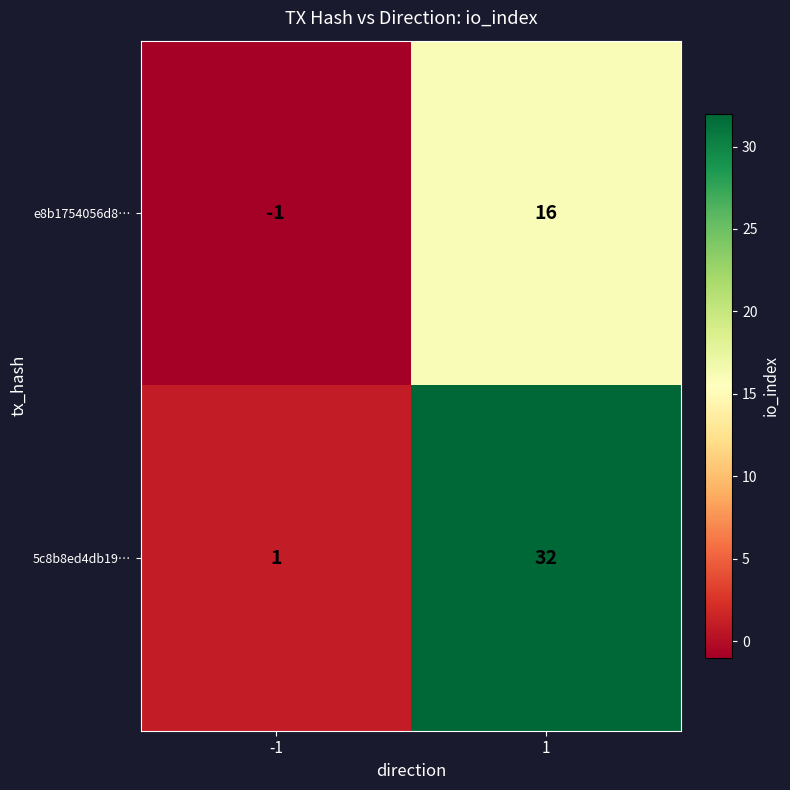

At which category is the sum across all series the highest?

1